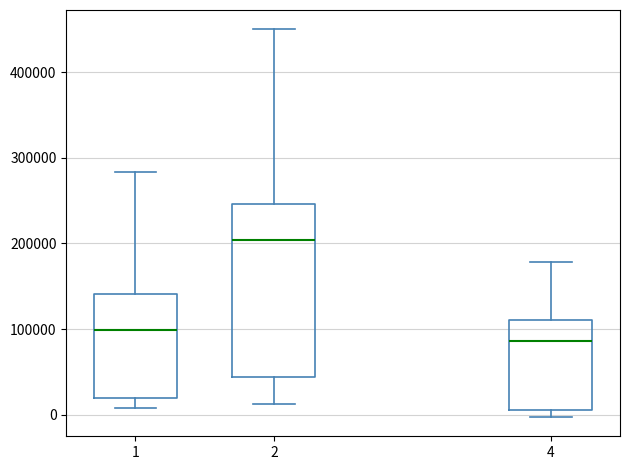

Reading left to right, read every box against the y-axis: the position of its median line, the range the box covers, and the ends of its whiskers. The values are not printed on the chart, so give them approximately, as read against the axis.

1: median 100000, box 20000 to 140000, whiskers 10000 to 280000
2: median 200000, box 40000 to 250000, whiskers 10000 to 450000
4: median 90000, box 10000 to 110000, whiskers 0 to 180000